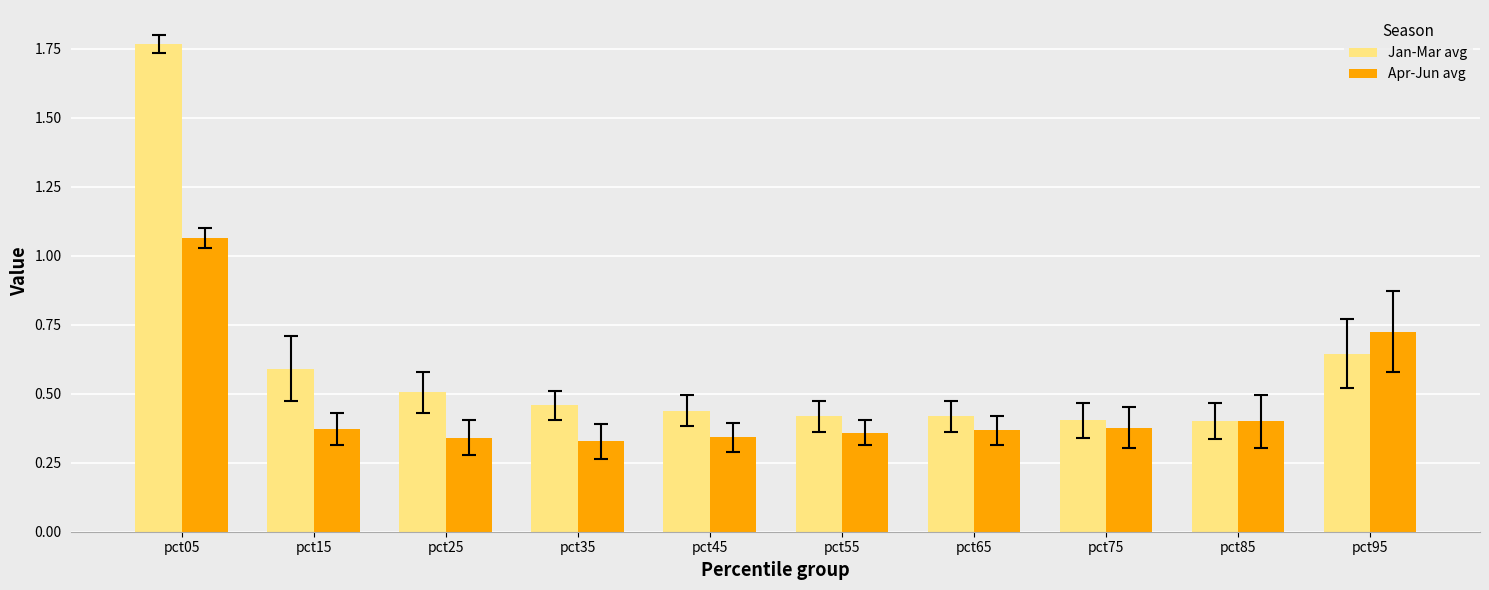

Rank the series by their maximum value, from lowest to highest.

Apr-Jun avg, Jan-Mar avg